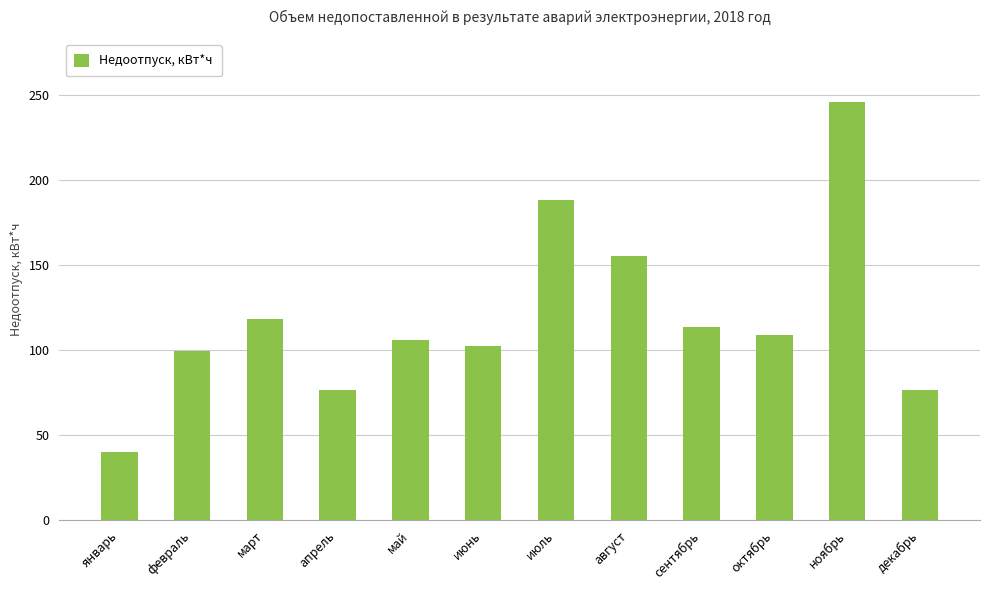

What is the change in value from октябрь to декабрь?

-32.2